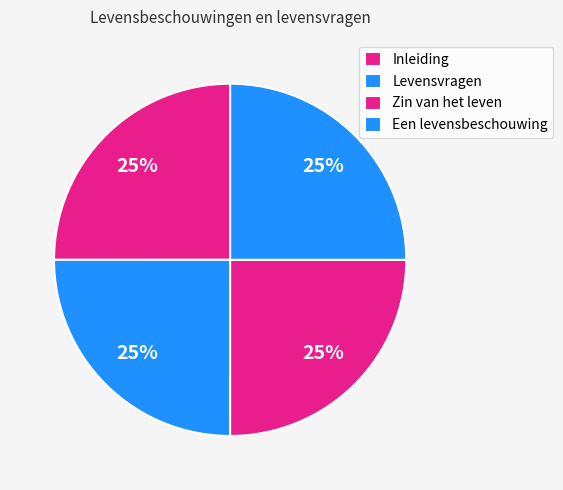

Which slice is the smallest?

Inleiding